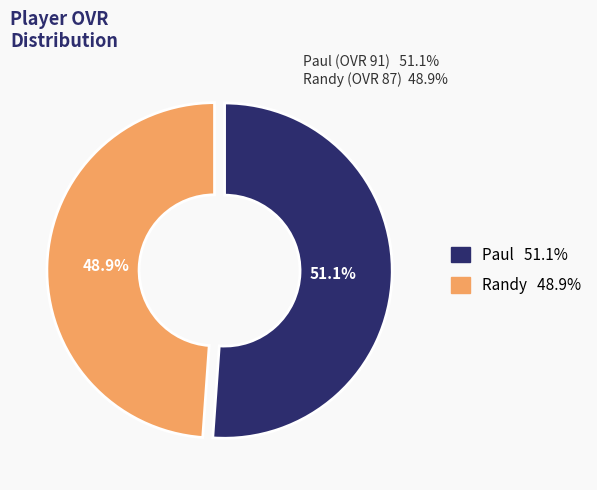

What is the smallest slice in the pie chart?

Randy